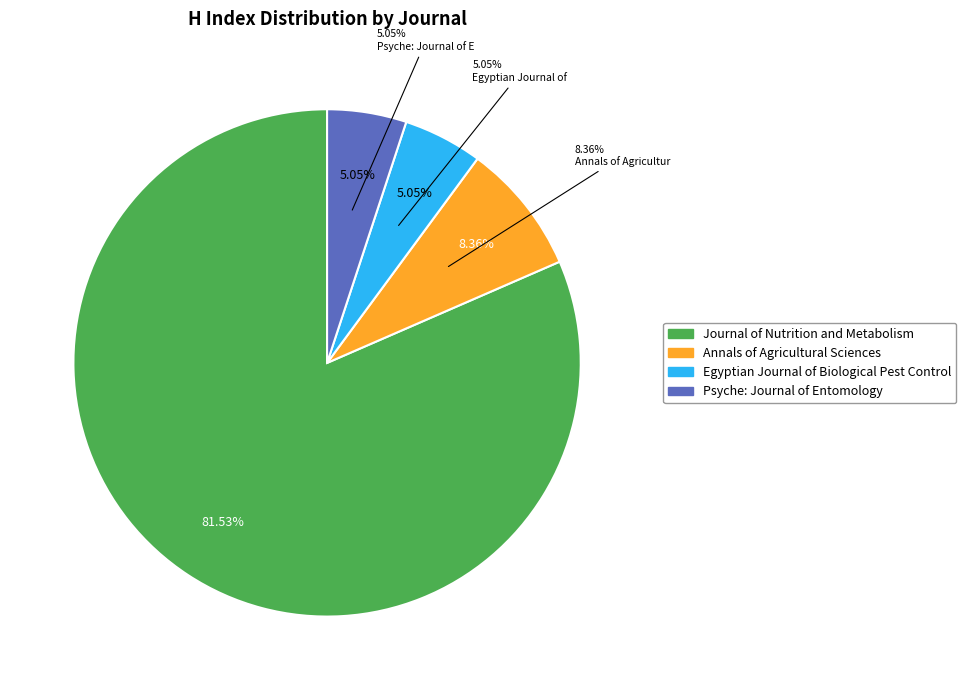

How many slices are in this pie chart?

4